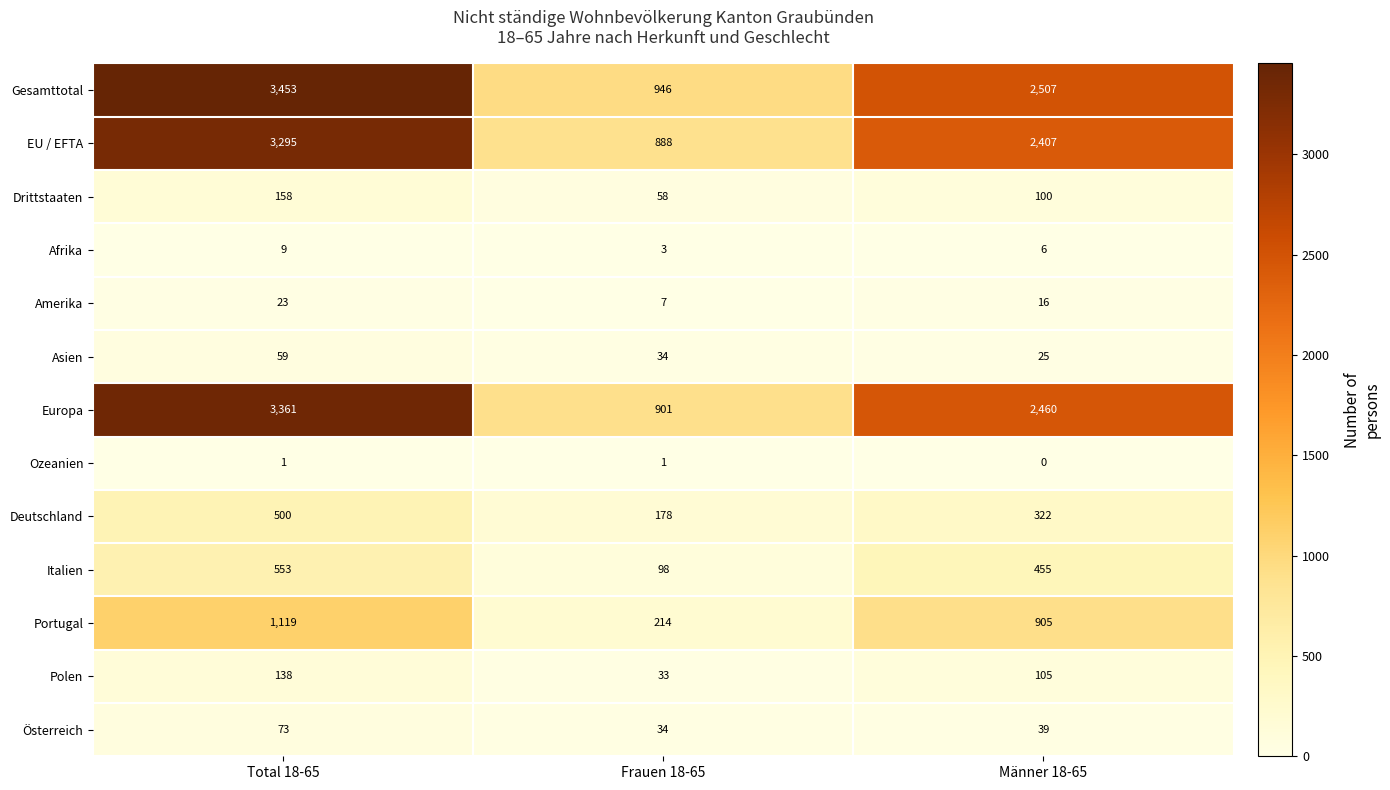

Rank the categories by Amerika value from lowest to highest.

Frauen 18-65, Männer 18-65, Total 18-65